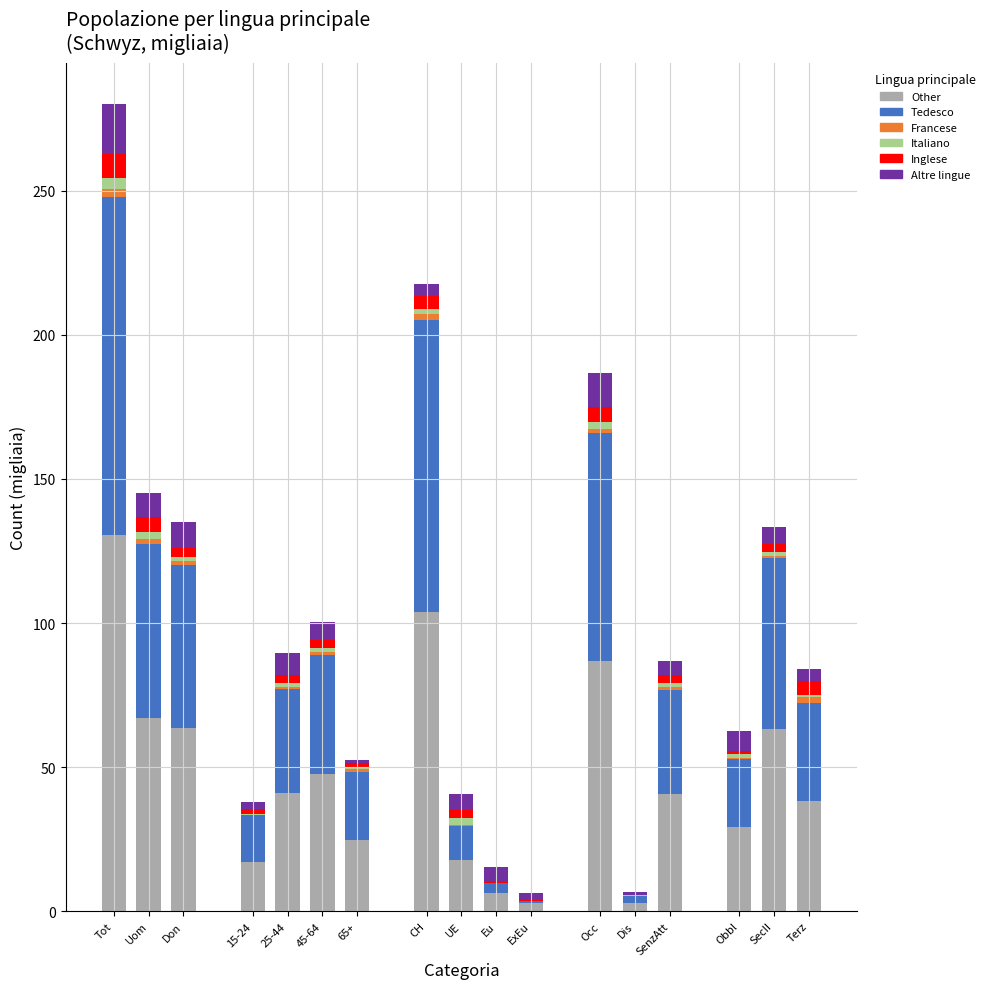

At which label does Other reach its peak?

Tot